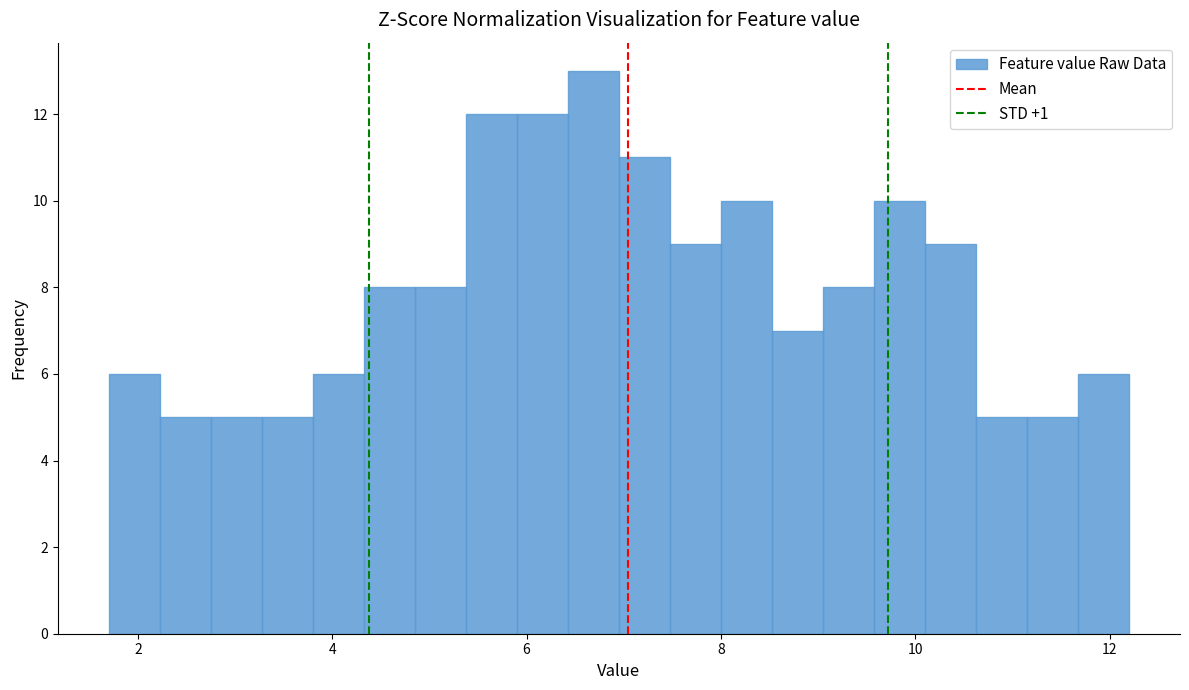

Around what value on the x-axis is the tallest bar? Give the approximate position of its centre, as read against the axis.

6.6